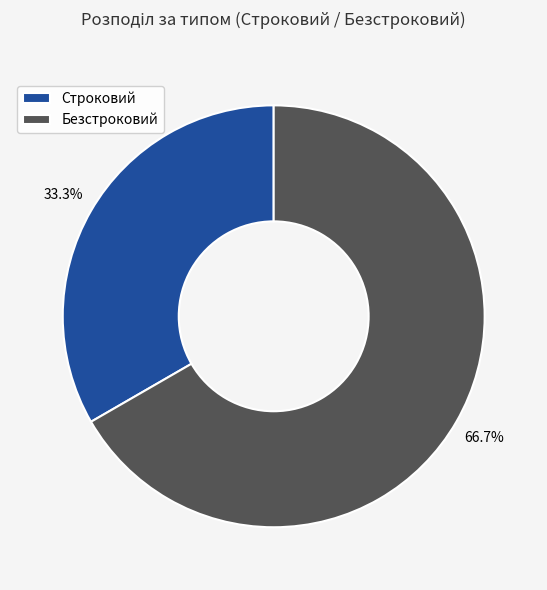

How many slices are in this pie chart?

2